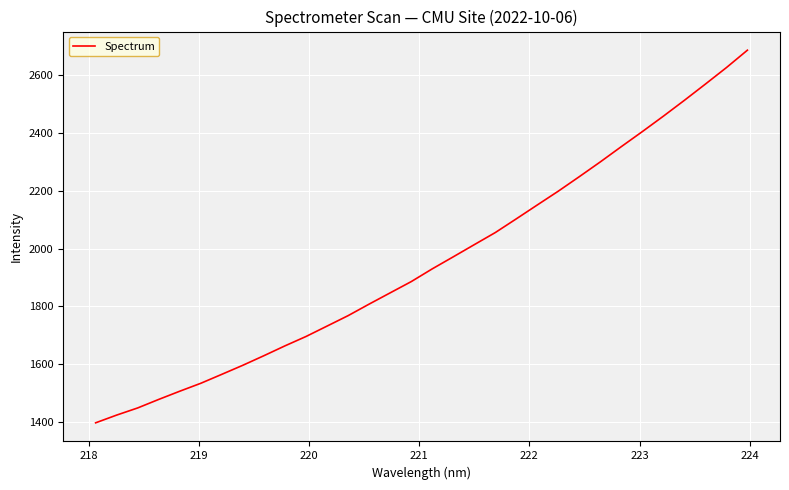

What is the greatest value displayed?

2686.6